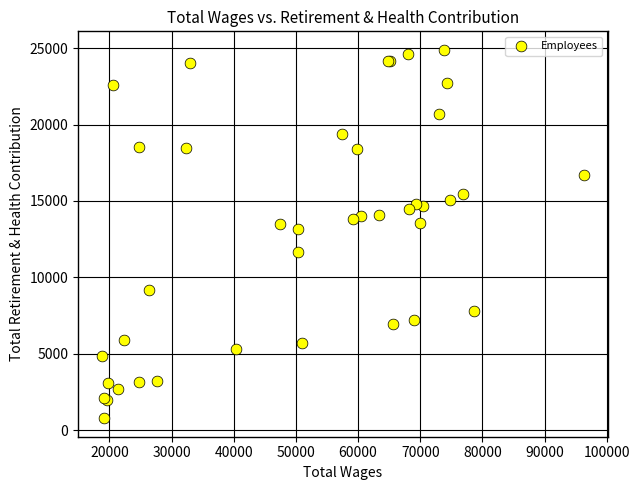

What Y value in the scatter plot is closest to 12836?

13141